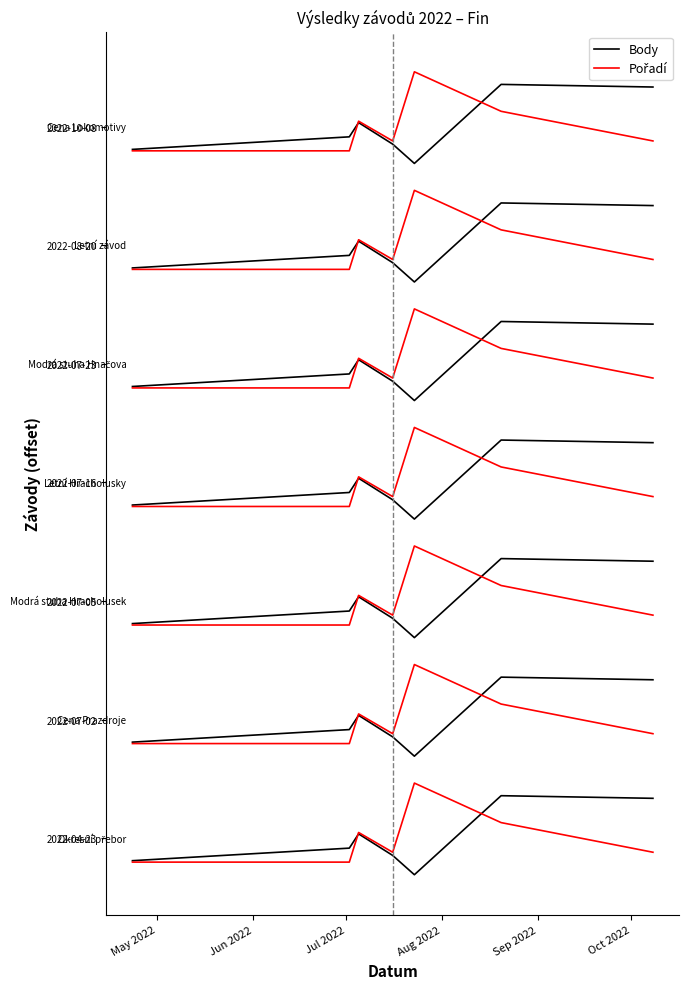

Rank the series by their maximum value, from lowest to highest.

Body, Pořadí